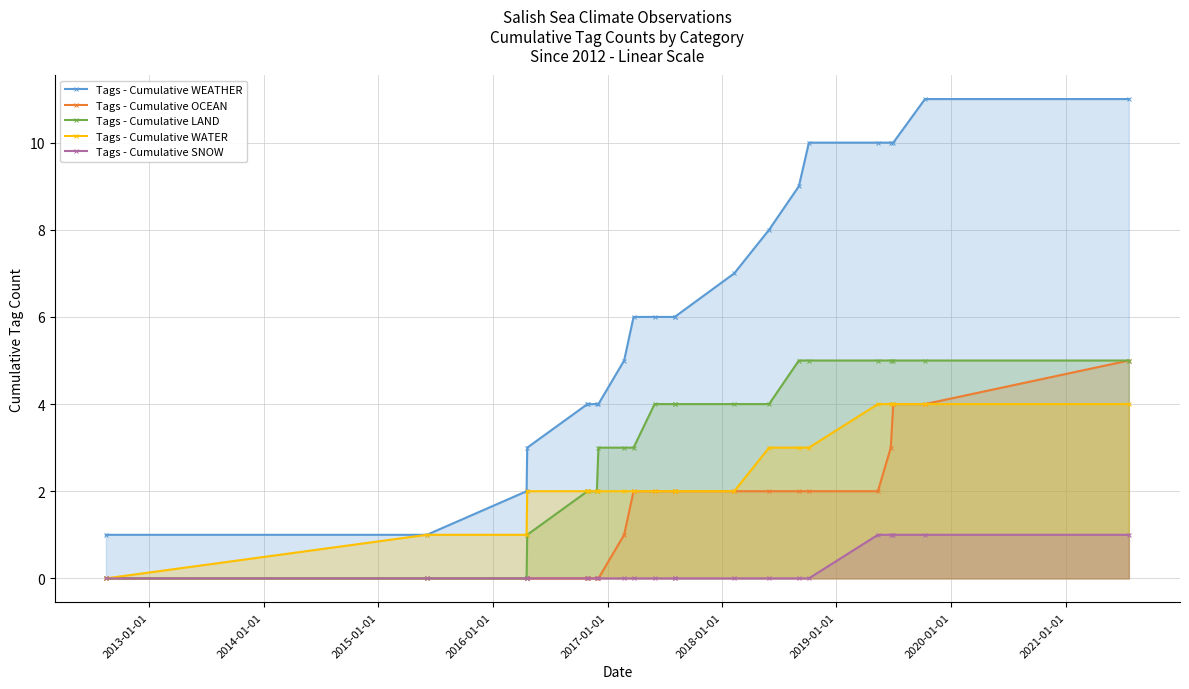

How many data points in Tags - Cumulative SNOW are above 0?

5